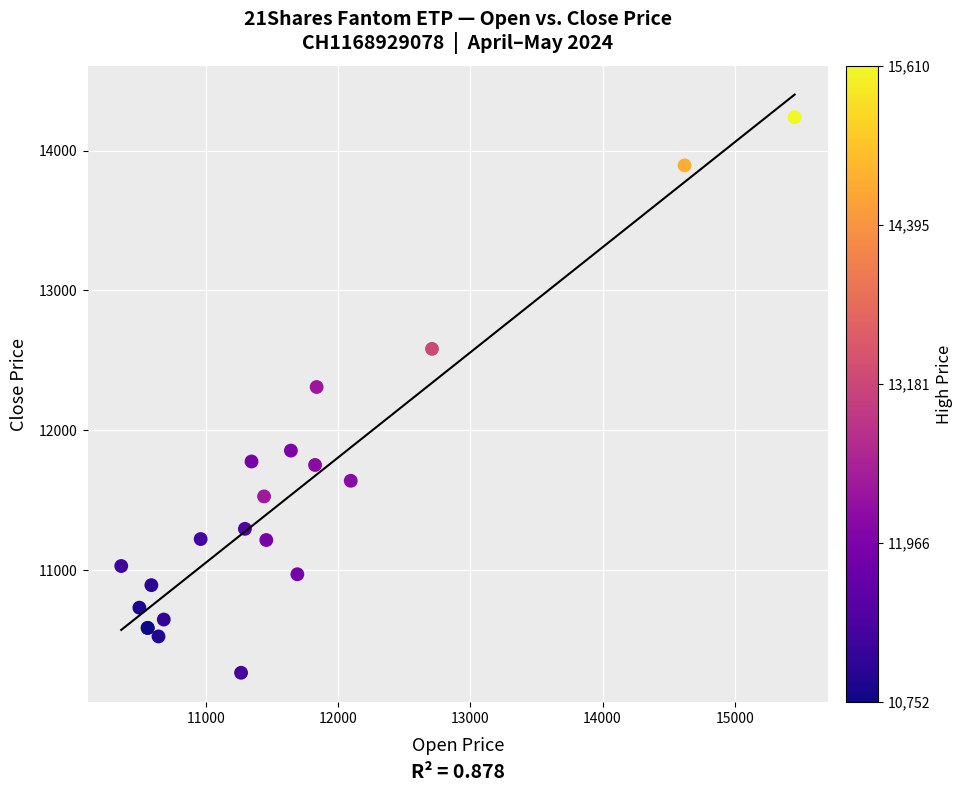

What Y value in the scatter plot is closest to 12251?

12308